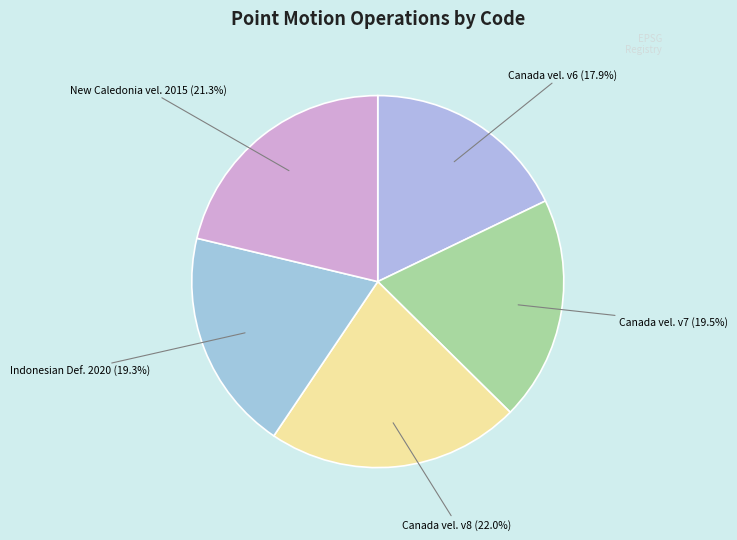

Does Canada vel. v8 represent more than half of the total?

No